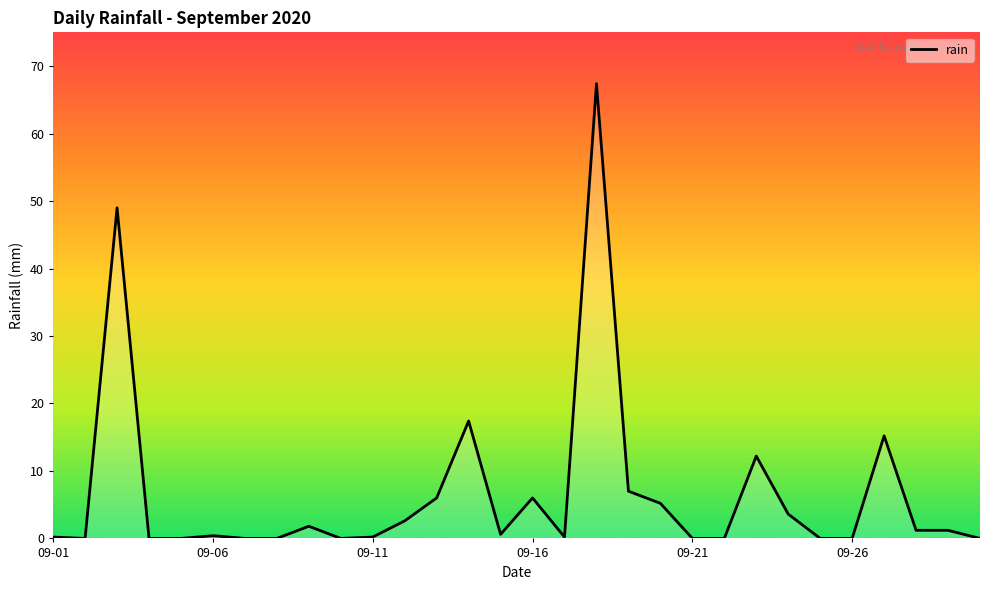

True or false: the data has more than 0 interior local peaks.

True